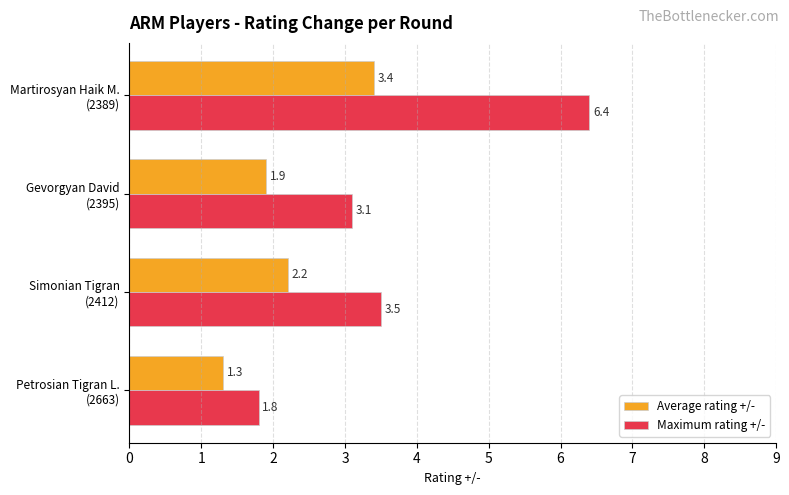

What is the maximum value shown in the chart?

6.4